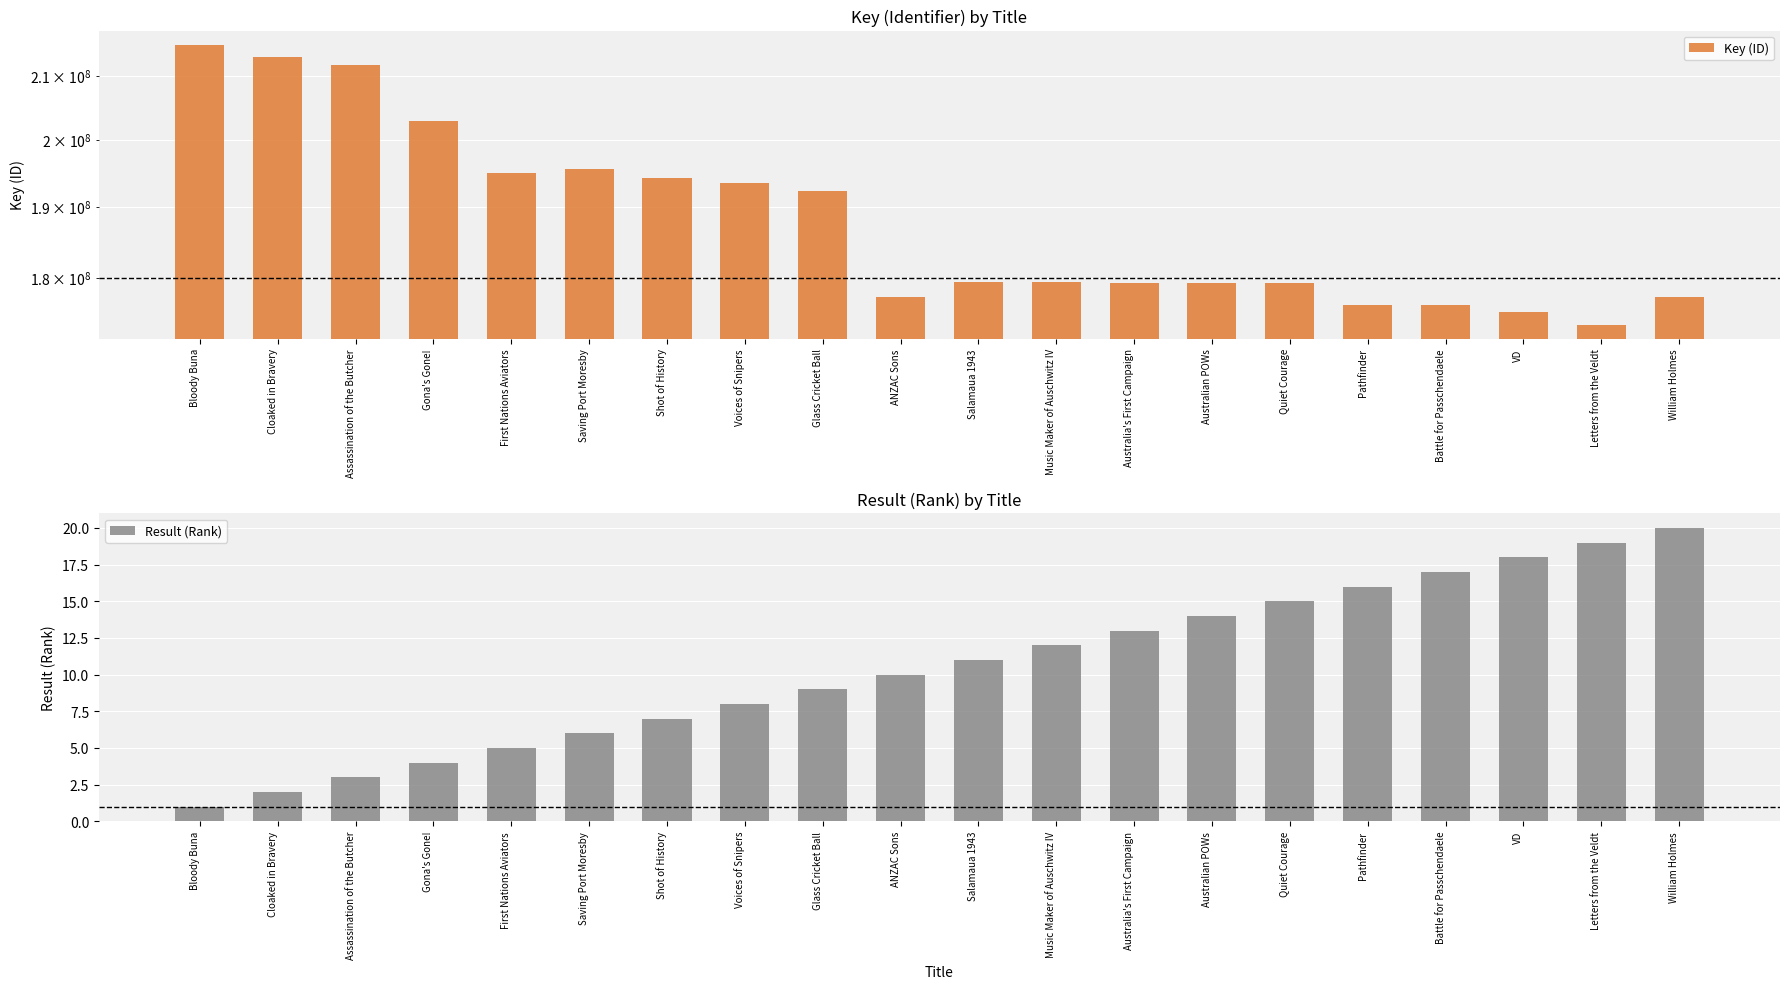

What is the label of the 7th bar from the left?

Shot of History